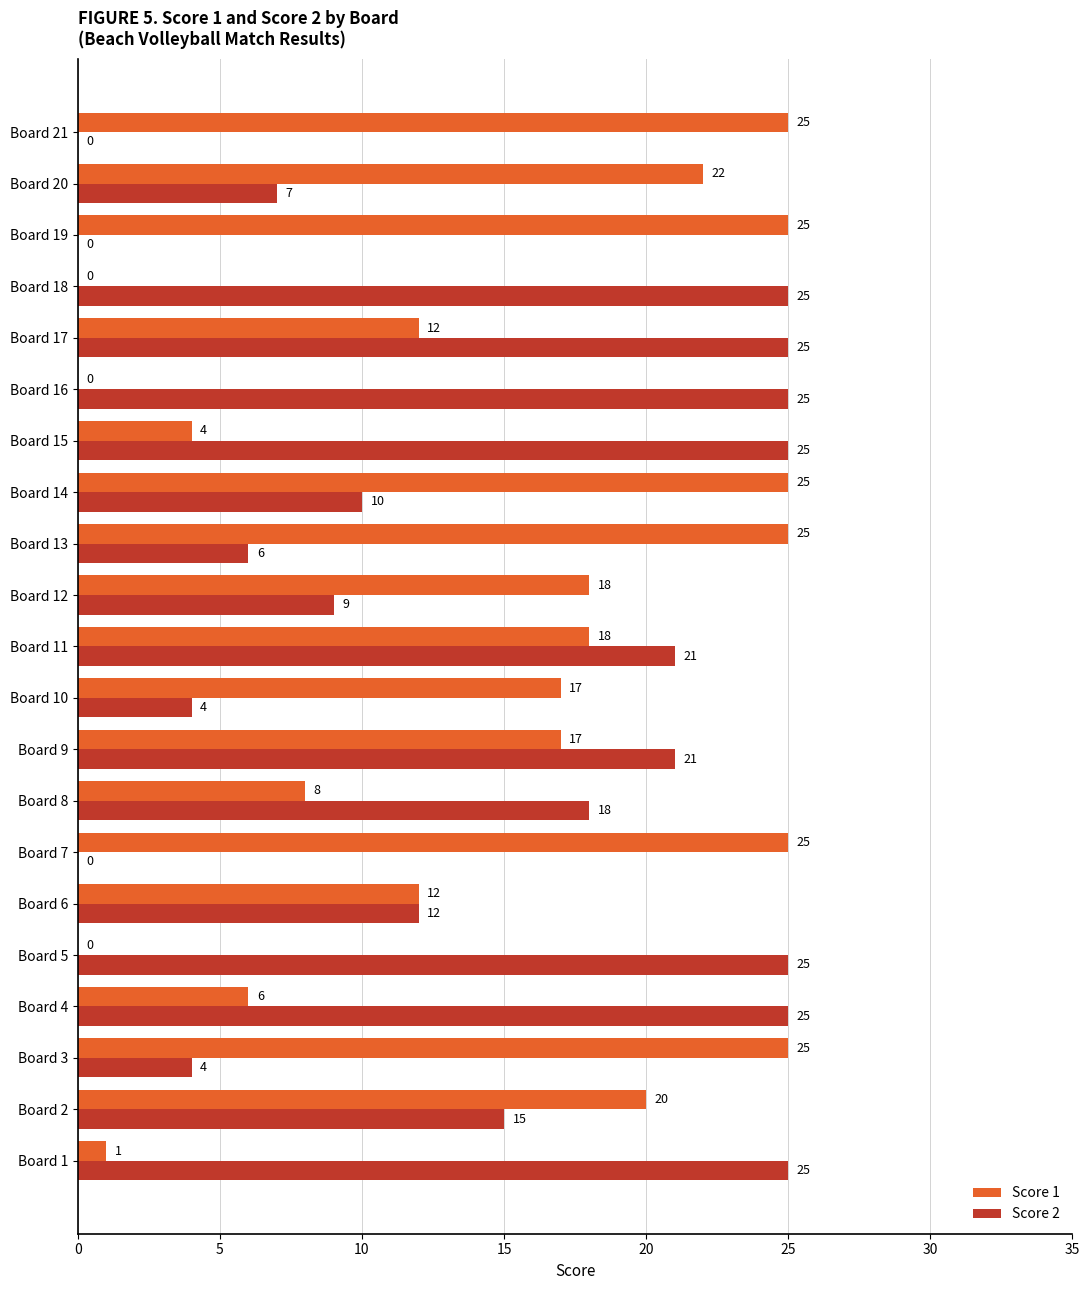

What is the sum of all Score 1 values?

305